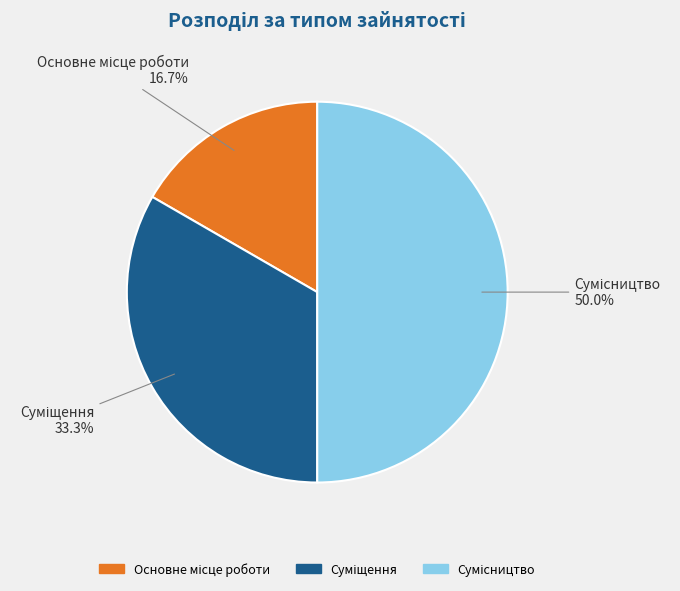

How many segments does this pie chart have?

3